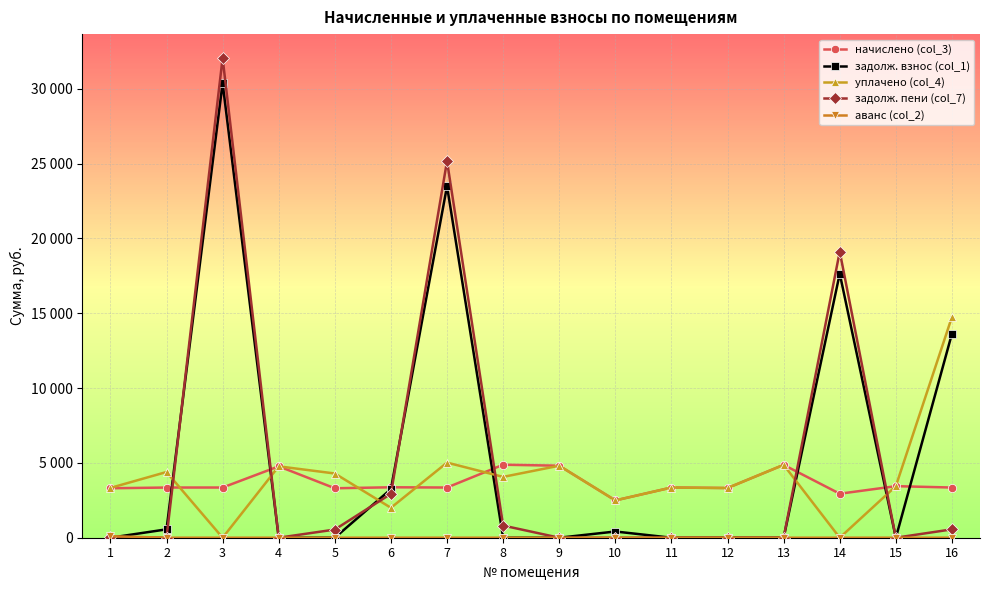

Is this an area chart (filled region under the line)?

No